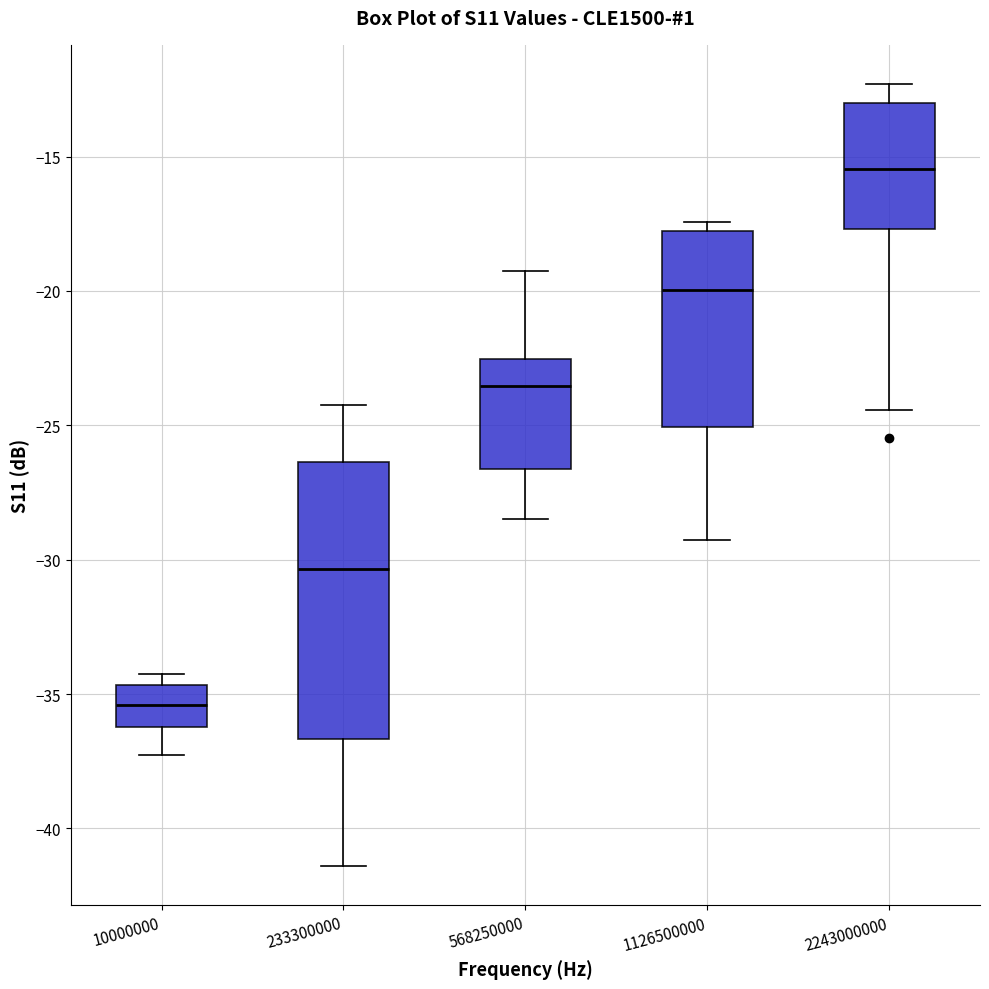

Where does the upper whisker of the box at x = 2243000000 end on the y-axis? The values are not printed on the chart, so give them approximately, as read against the axis.

-12.5